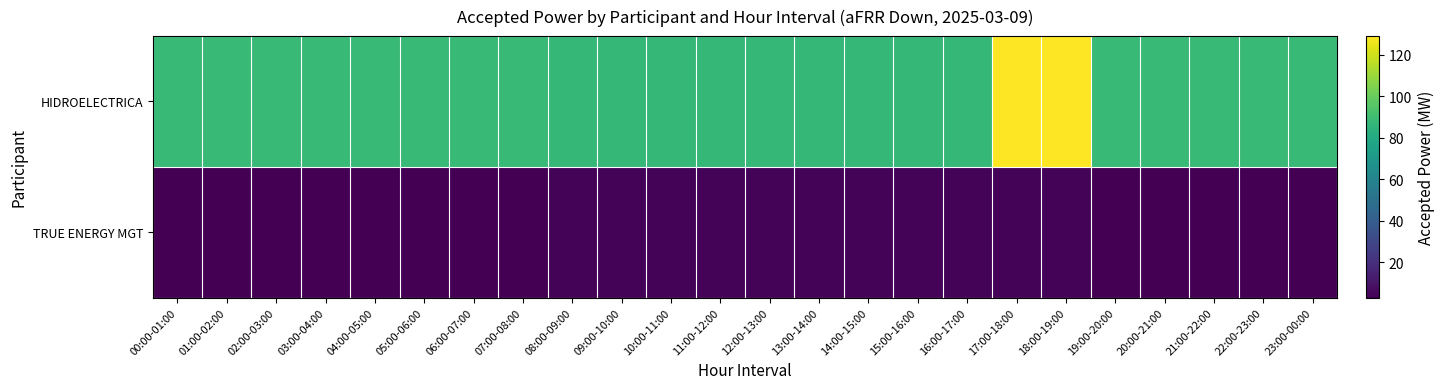

Reading left to right, transcribe all the data shown in this chart.

HIDROELECTRICA: 00:00-01:00=88	01:00-02:00=88	02:00-03:00=88	03:00-04:00=88	04:00-05:00=88	05:00-06:00=88	06:00-07:00=88	07:00-08:00=88	08:00-09:00=87	09:00-10:00=87	10:00-11:00=87	11:00-12:00=87	12:00-13:00=87	13:00-14:00=87	14:00-15:00=87	15:00-16:00=87	16:00-17:00=87	17:00-18:00=129	18:00-19:00=129	19:00-20:00=88	20:00-21:00=88	21:00-22:00=88	22:00-23:00=88	23:00-00:00=88
TRUE ENERGY MGT: 00:00-01:00=3	01:00-02:00=3	02:00-03:00=3	03:00-04:00=3	04:00-05:00=3	05:00-06:00=3	06:00-07:00=3	07:00-08:00=3	08:00-09:00=4	09:00-10:00=4	10:00-11:00=4	11:00-12:00=4	12:00-13:00=4	13:00-14:00=4	14:00-15:00=4	15:00-16:00=4	16:00-17:00=4	17:00-18:00=4	18:00-19:00=4	19:00-20:00=3	20:00-21:00=3	21:00-22:00=3	22:00-23:00=3	23:00-00:00=3